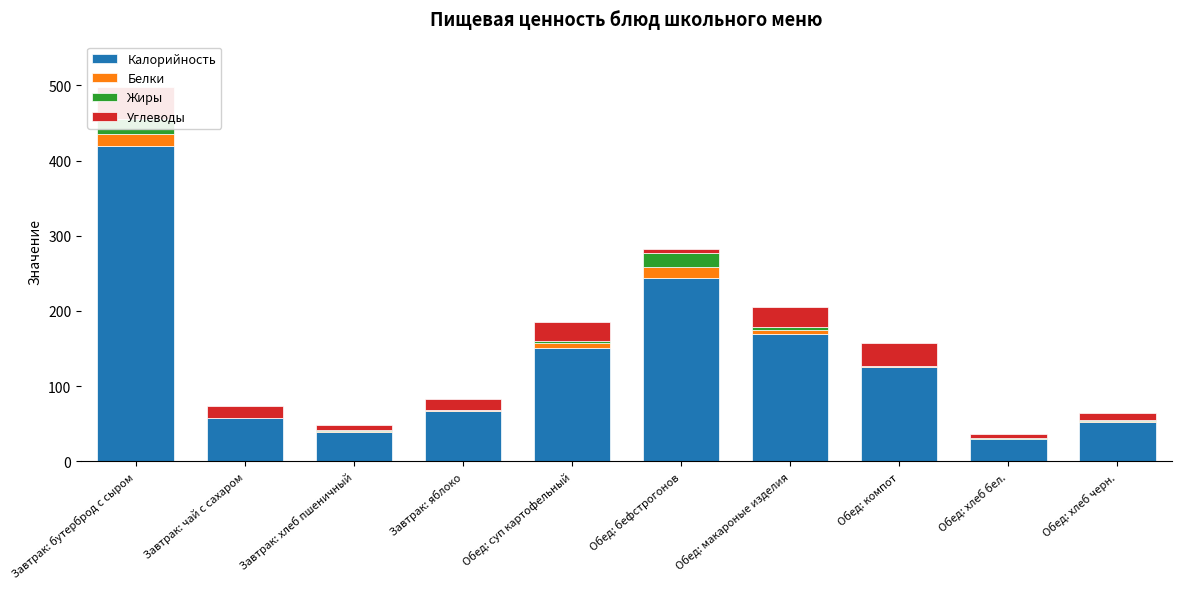

Rank the series at Обед: хлеб бел. from highest to lowest value.

Калорийность, Углеводы, Белки, Жиры